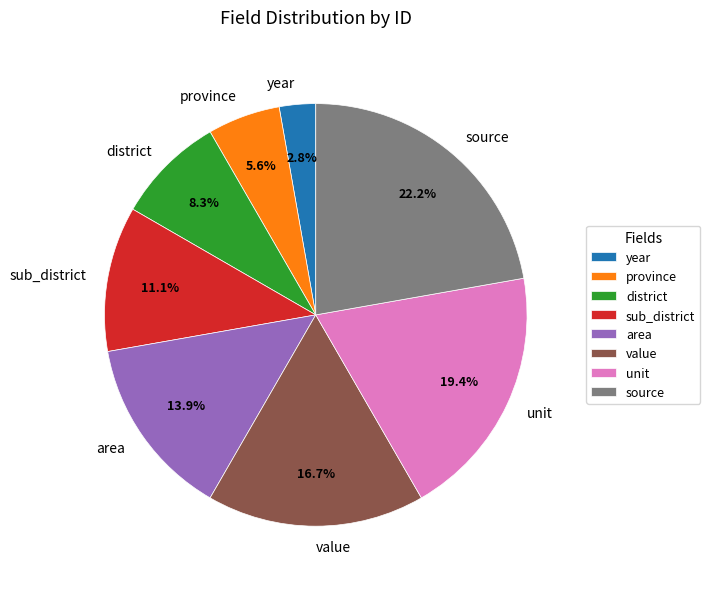

What percentage is the sub_district slice, to the nearest percent?

11%